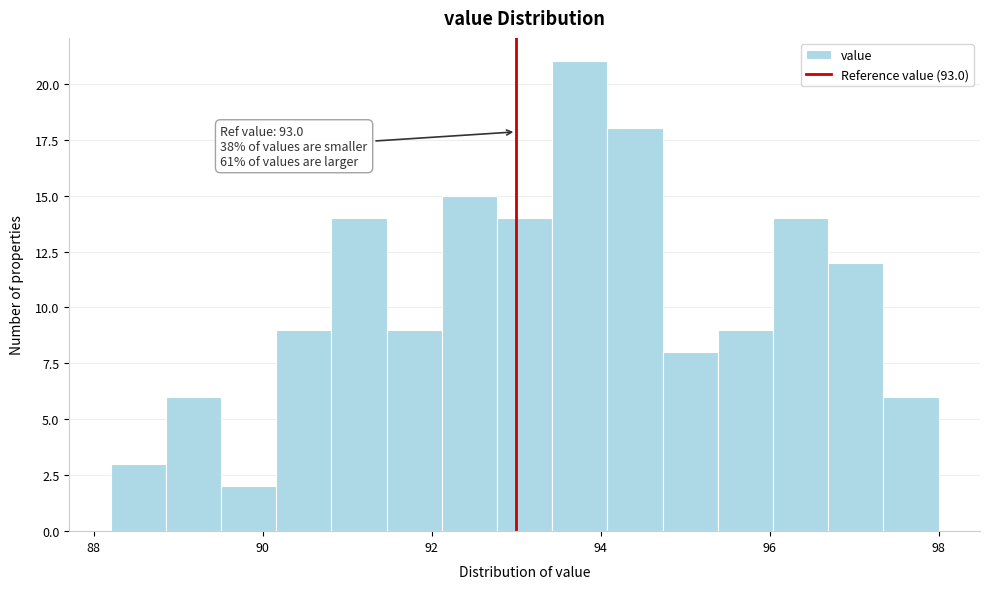

Read against the x-axis, roughly where is the centre of the tallest bar?

93.8